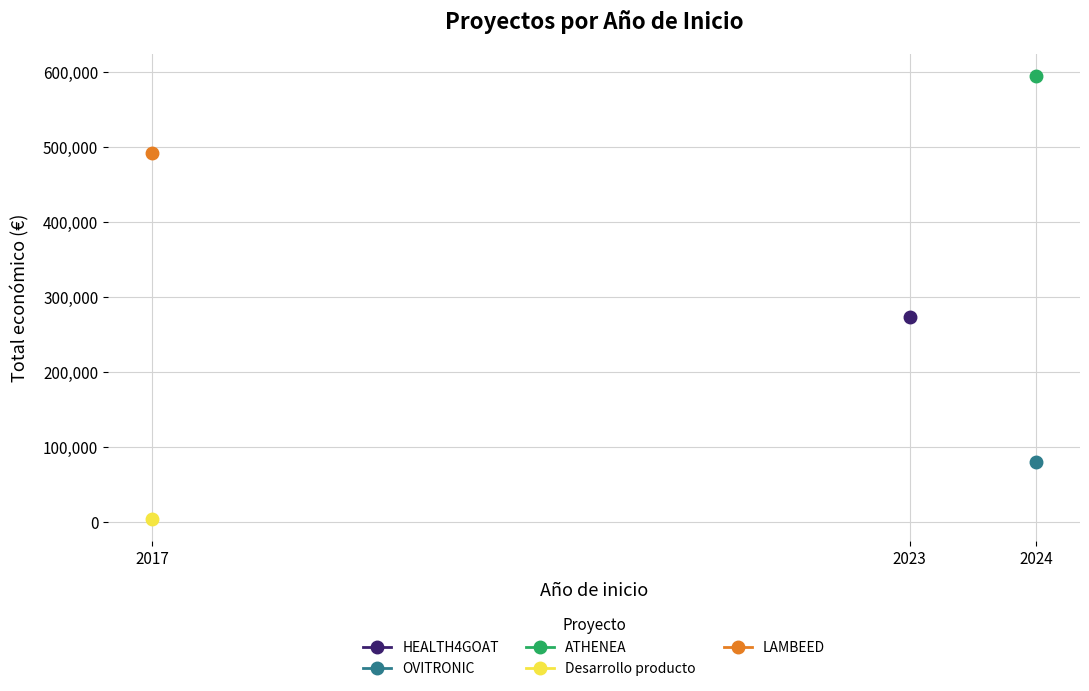

How many interior local valleys does the Total económico series have?

2